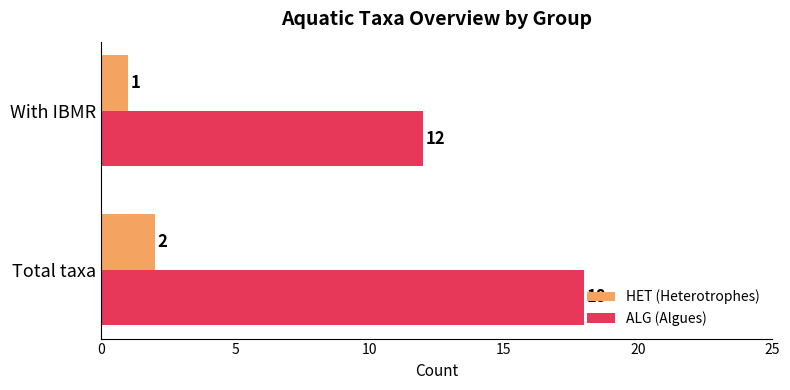

What is the difference between the highest and lowest values at With IBMR?

11